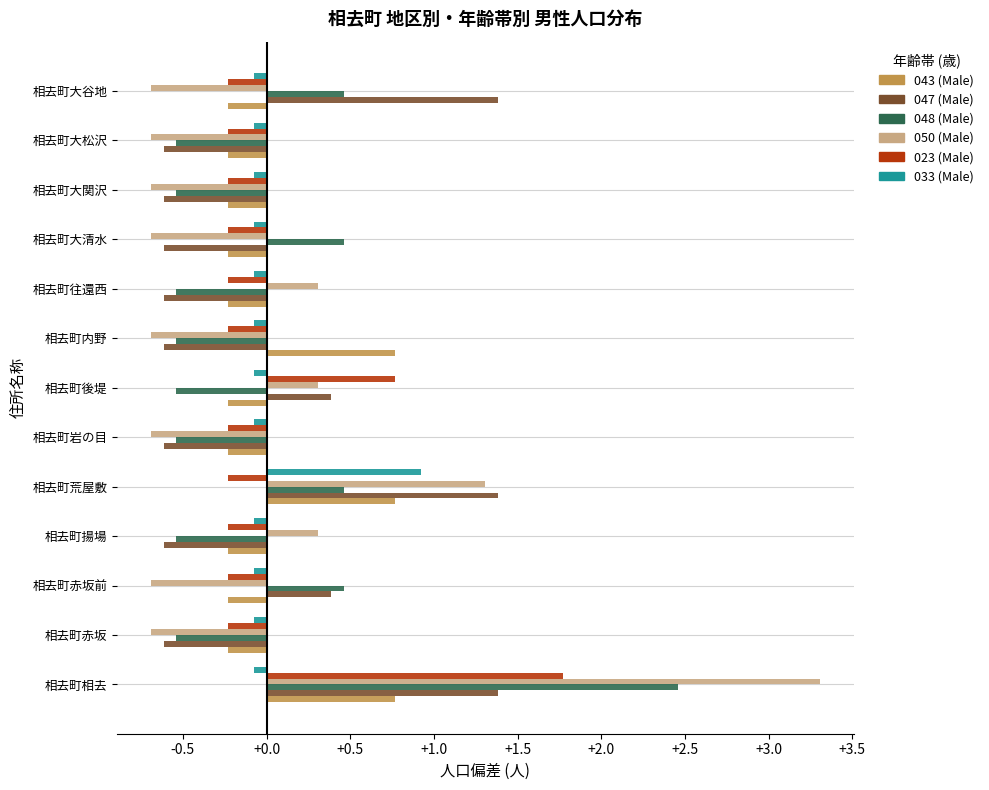

What is the maximum value shown in the chart?

3.3